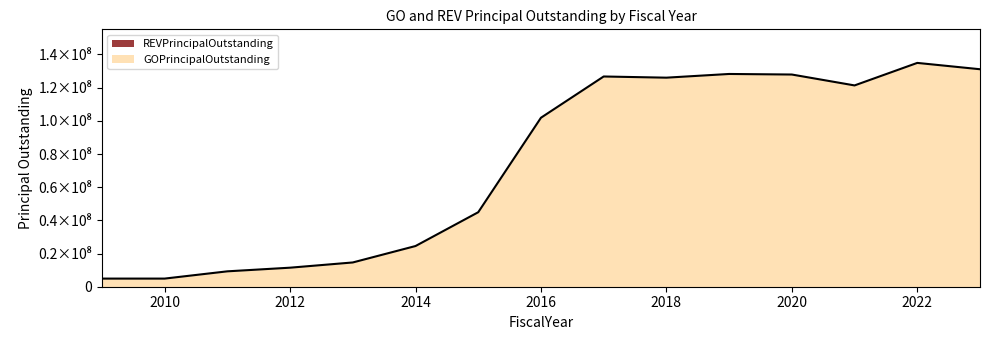

List the labels in order of value, largest first.

2022, 2023, 2019, 2020, 2017, 2018, 2021, 2016, 2015, 2014, 2013, 2012, 2011, 2009, 2010